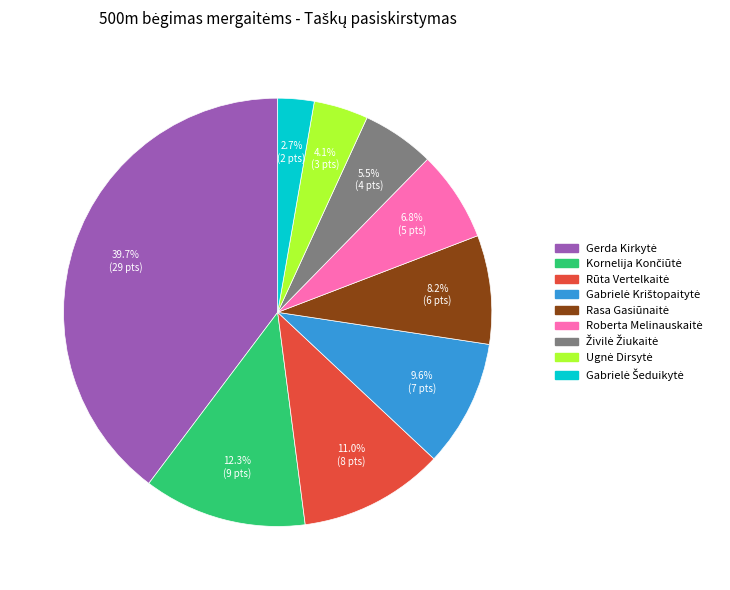

Is there any slice that represents more than half of the pie?

No